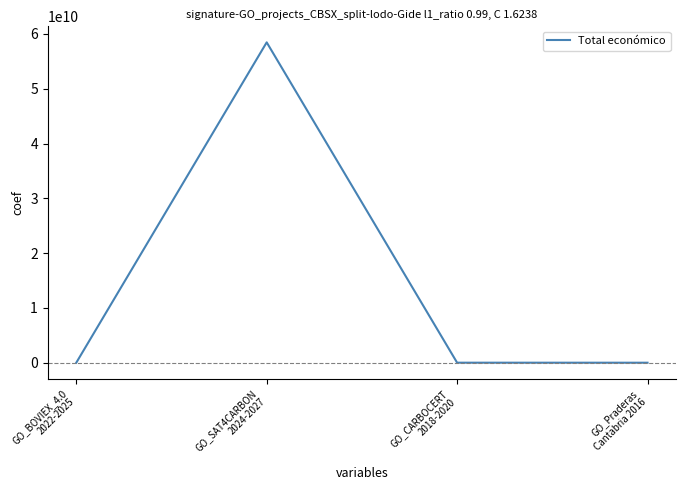

At which category does the data reach its first local peak?

GO_SAT4CARBON
2024-2027